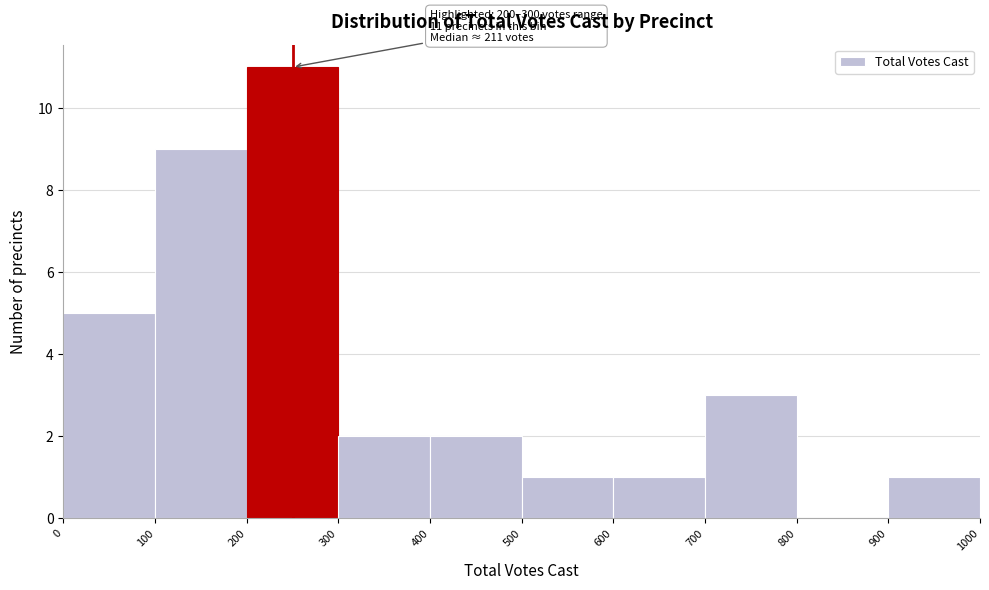

Over which range of the x-axis is the bar tallest?

200 to 300